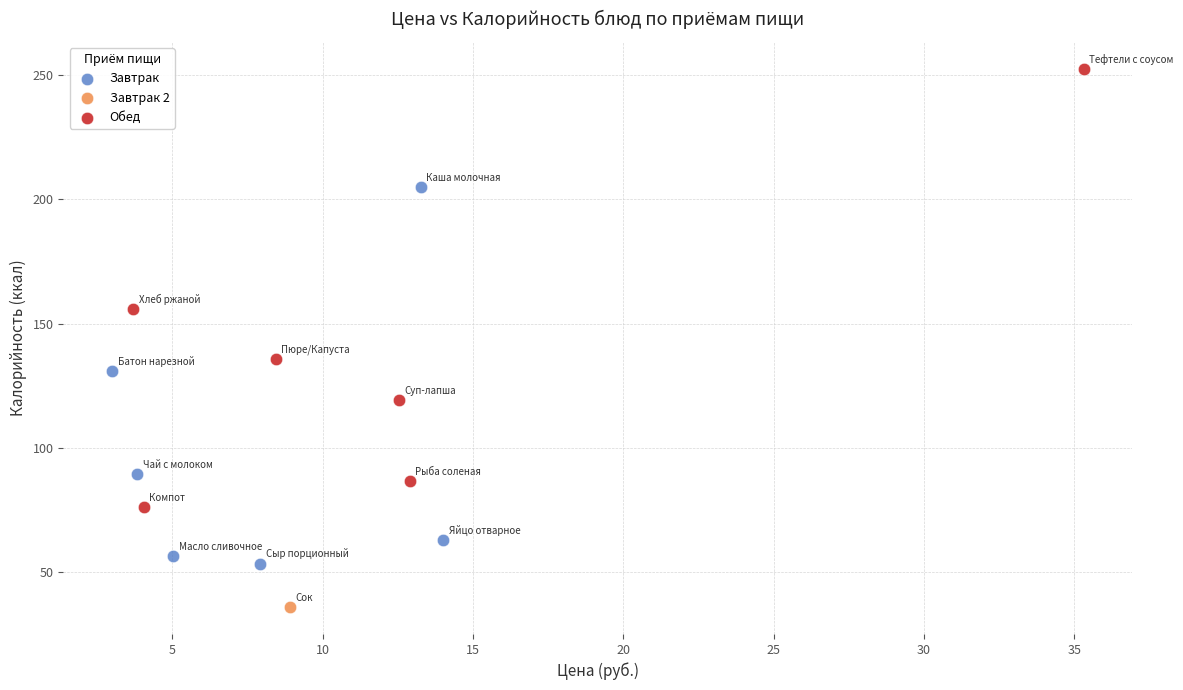

Which series contains the highest Y value?

Обед